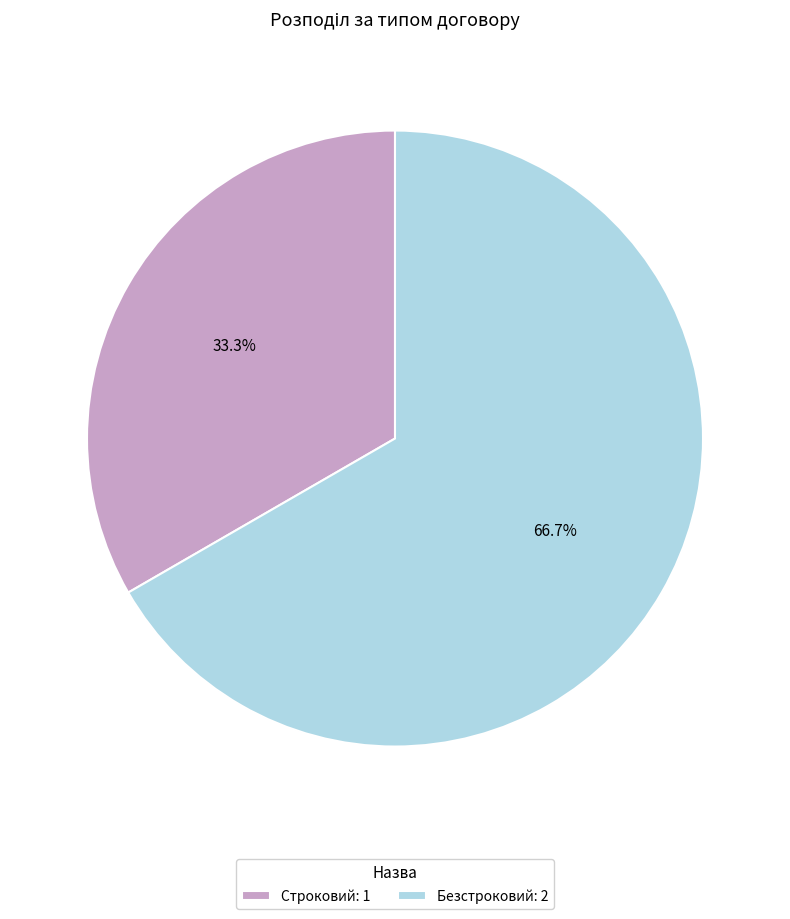

Between Строковий: 1 and Безстроковий: 2, which is larger?

Безстроковий: 2